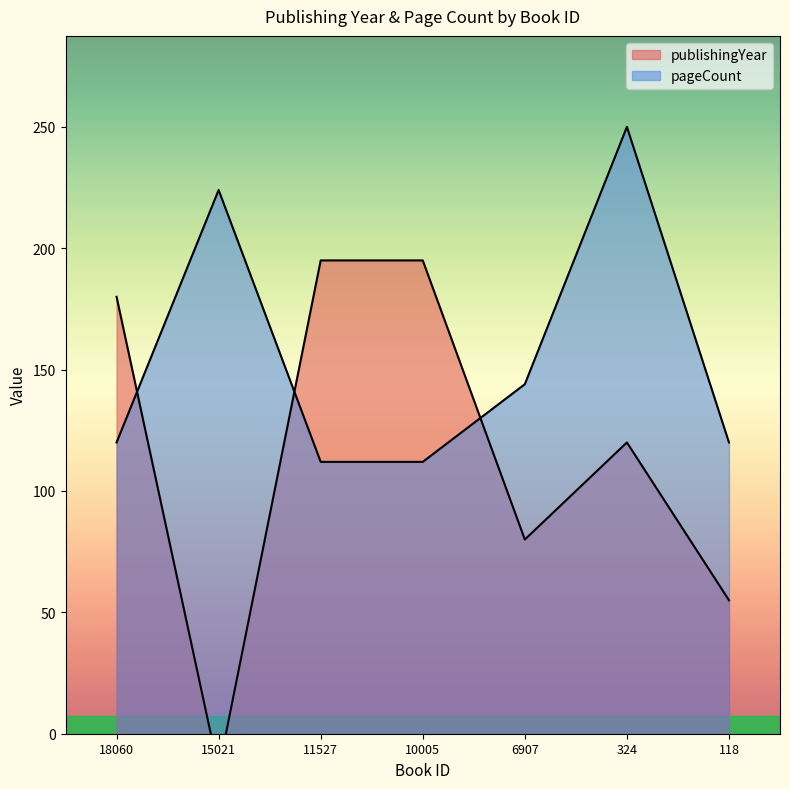

Reading right to left, what are all the values shown in this chart?

publishingYear: 55	120	80	195	195	-15	180
pageCount: 120	250	144	112	112	224	120